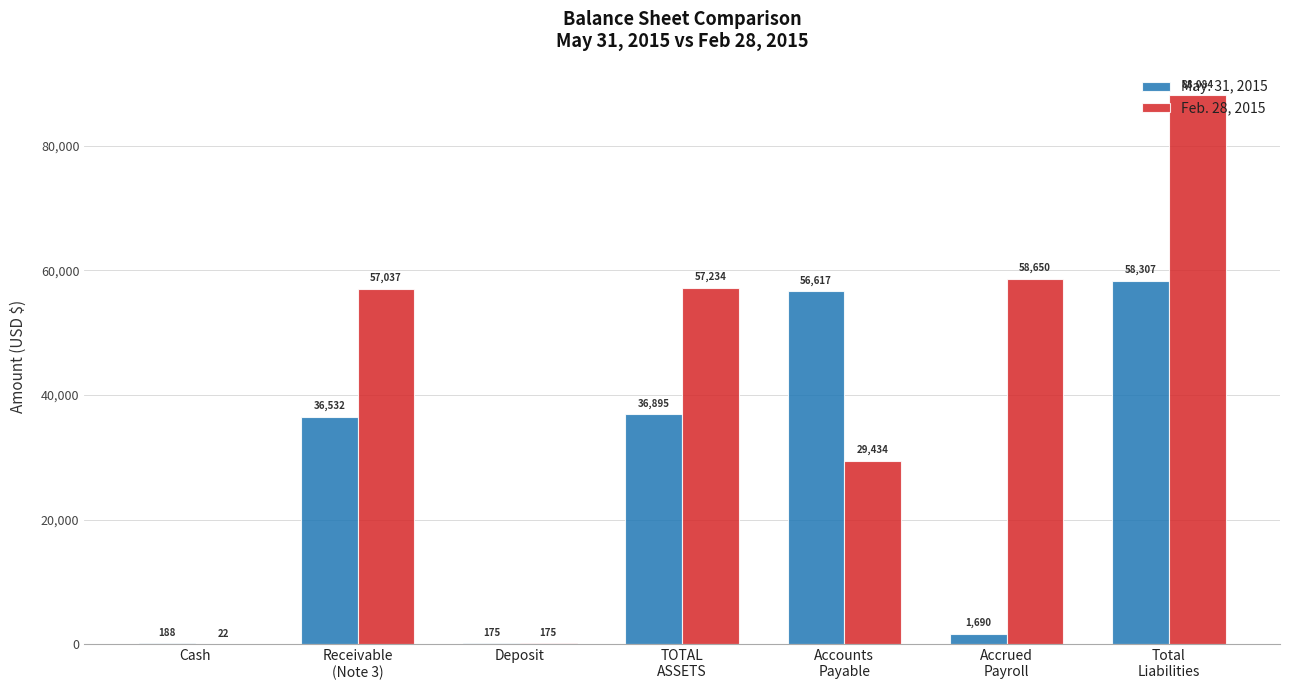

Is it true that Feb. 28, 2015 equals 175 at Deposit?

True